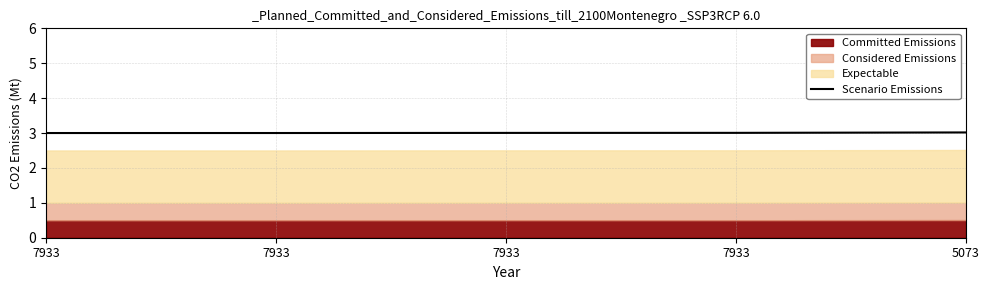

Does the chart display data point markers on the line(s)?

No